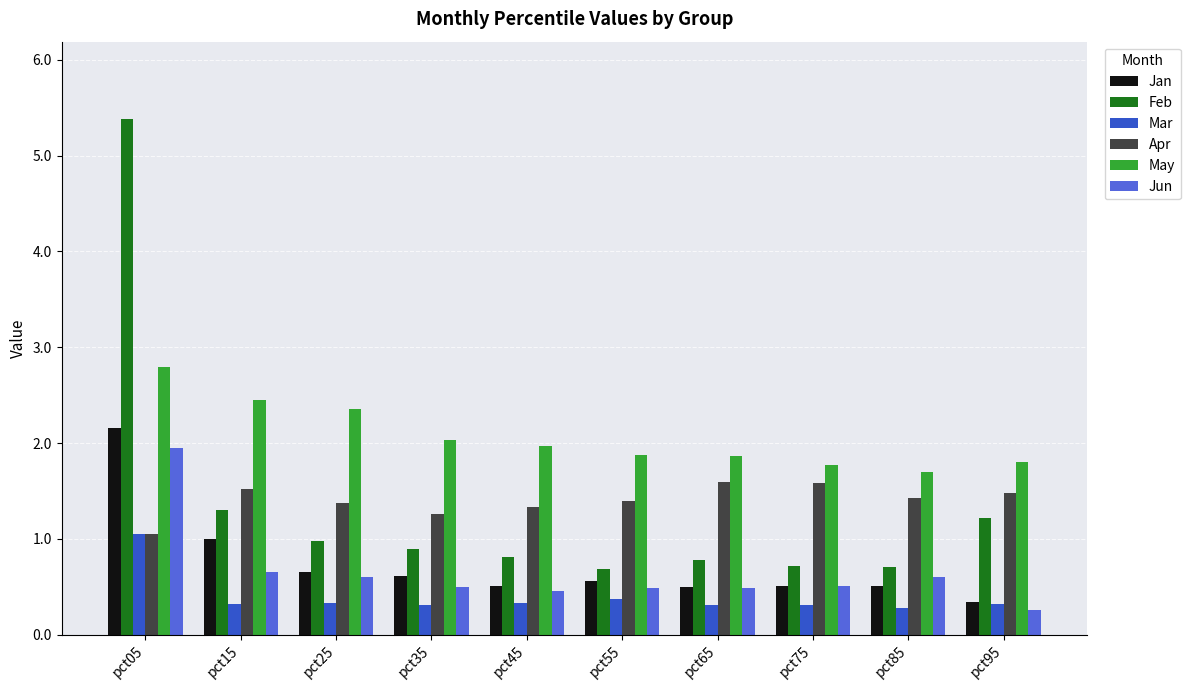

What is the sum of all Mar values?

3.9